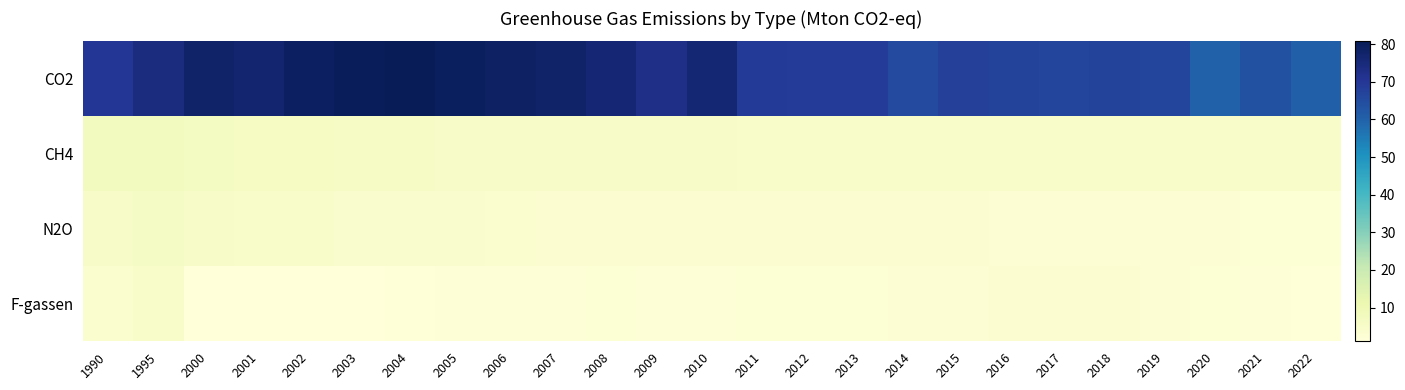

How many series are shown in this chart?

4